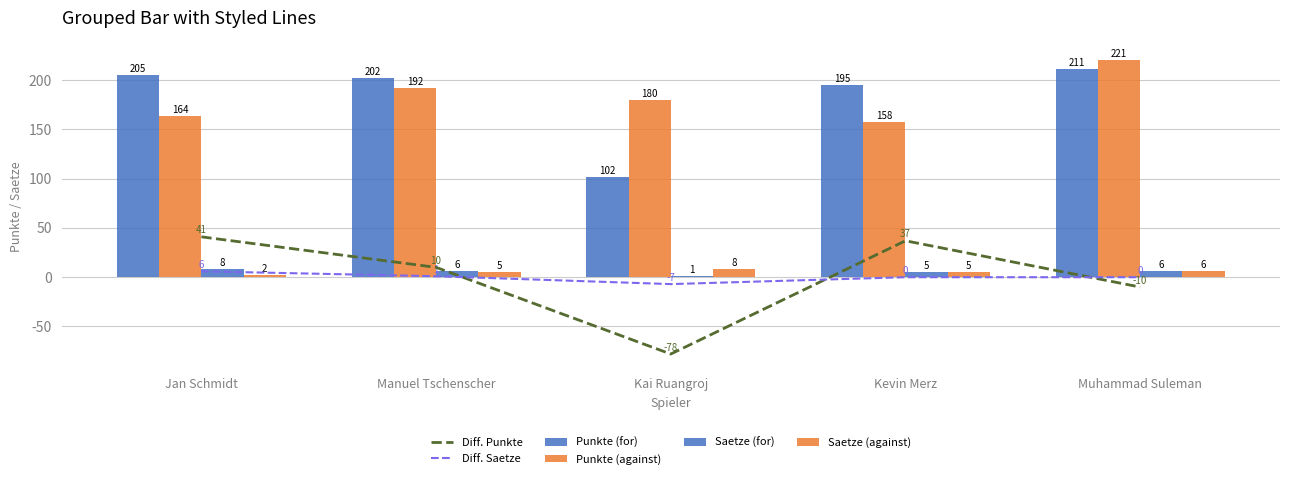

Reading right to left, transcribe all the data shown in this chart.

Diff. Punkte: -10	37	-78	10	41
Diff. Saetze: 0	0	-7	1	6
Punkte (for): 211	195	102	202	205
Punkte (against): 221	158	180	192	164
Saetze (for): 6	5	1	6	8
Saetze (against): 6	5	8	5	2